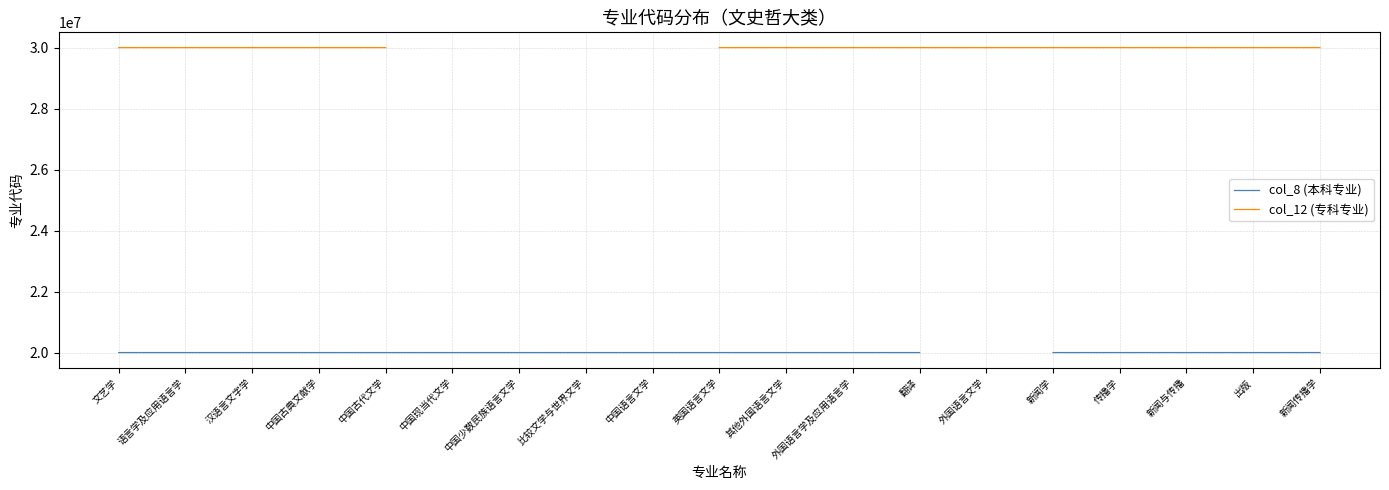

At which category does the chart reach its peak across all series?

新闻传播学